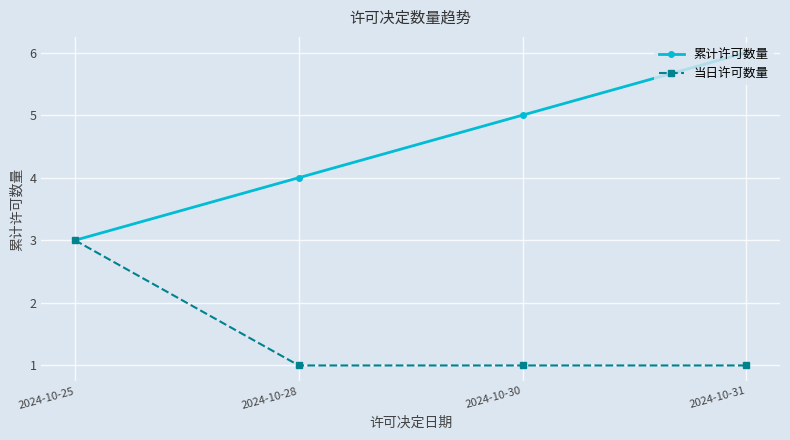

How many series are shown in this chart?

2